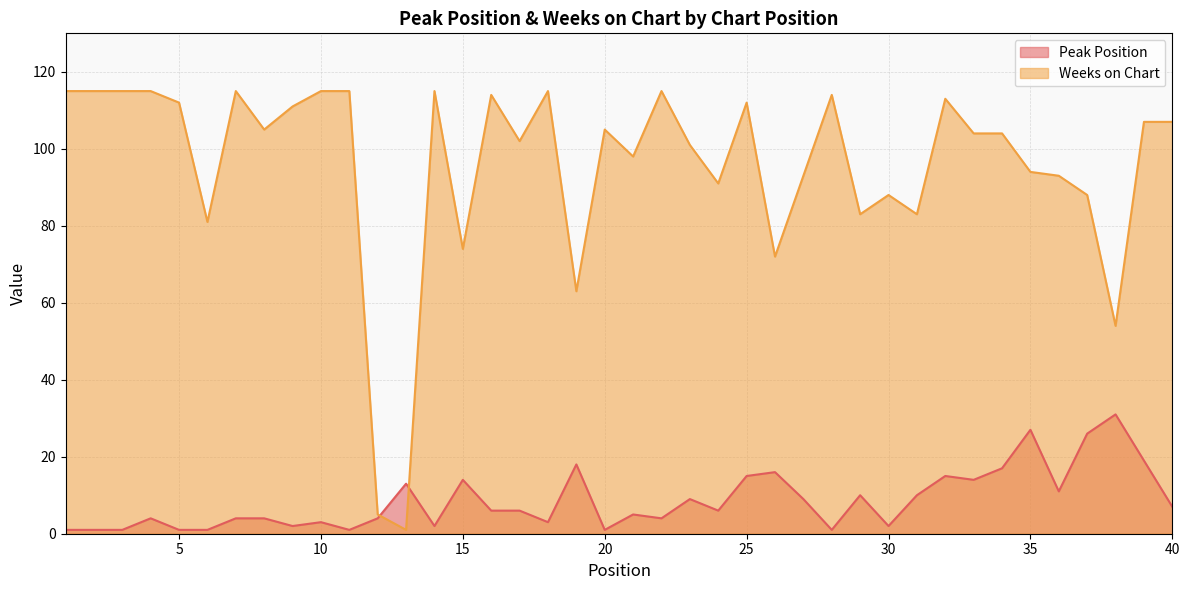

Reading right to left, transcribe all the data shown in this chart.

Peak Position: 7	19	31	26	11	27	17	14	15	10	2	10	1	9	16	15	6	9	4	5	1	18	3	6	6	14	2	13	4	1	3	2	4	4	1	1	4	1	1	1
Weeks on Chart: 107	107	54	88	93	94	104	104	113	83	88	83	114	93	72	112	91	101	115	98	105	63	115	102	114	74	115	1	5	115	115	111	105	115	81	112	115	115	115	115